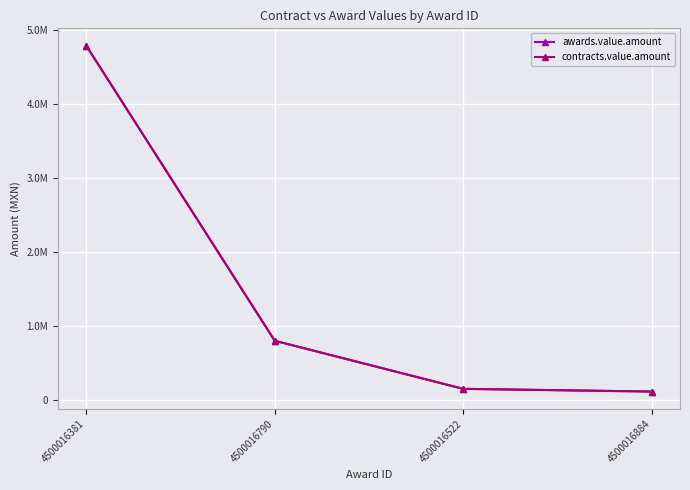

Rank the categories by awards.value.amount value from highest to lowest.

4500016381, 4500016790, 4500016522, 4500016884